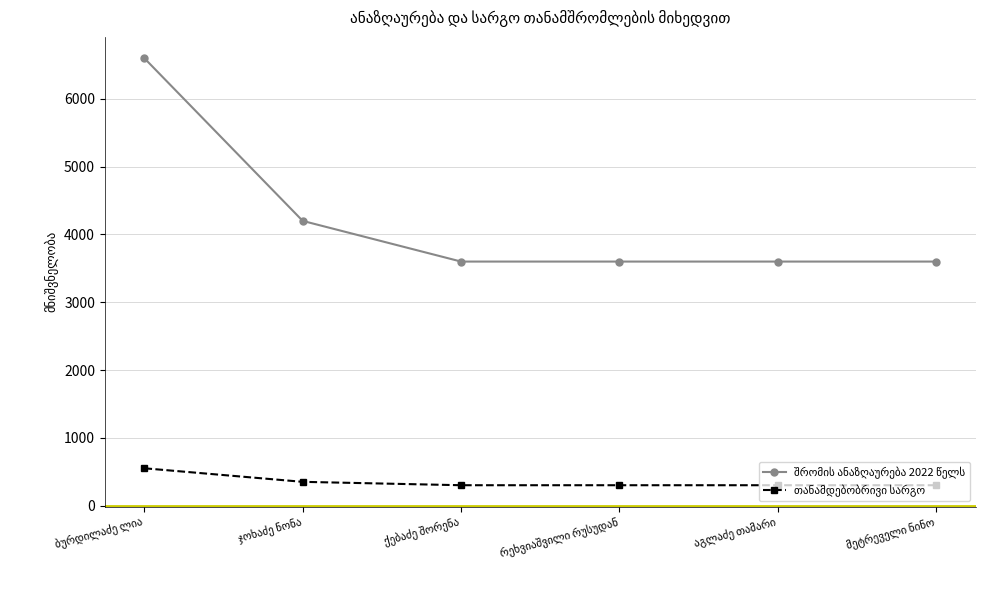

Does the chart have visible grid lines?

Yes